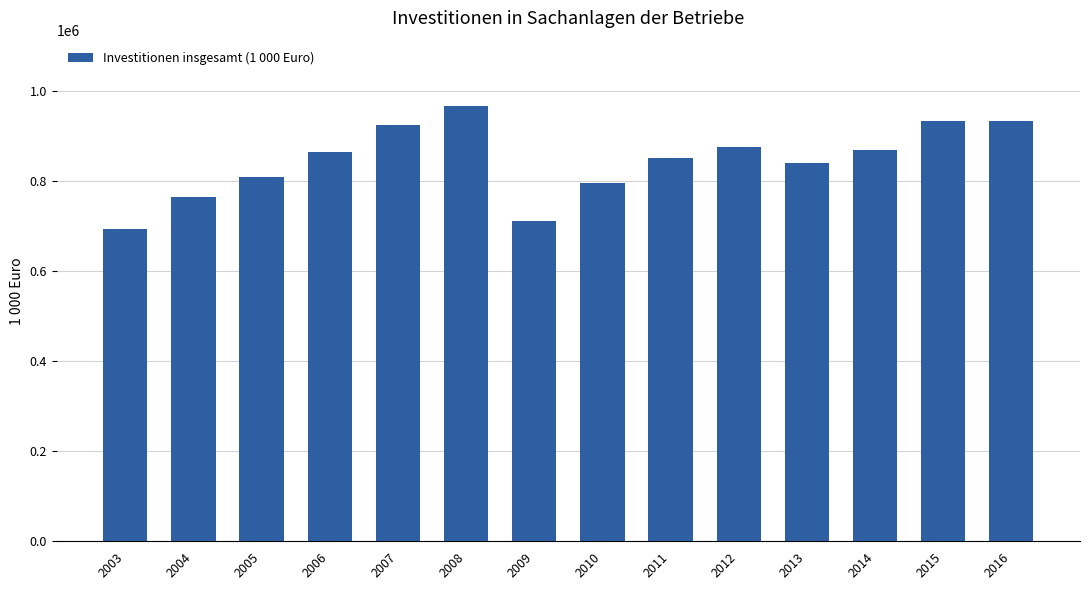

Between 2009 and 2014, which is larger?

2014